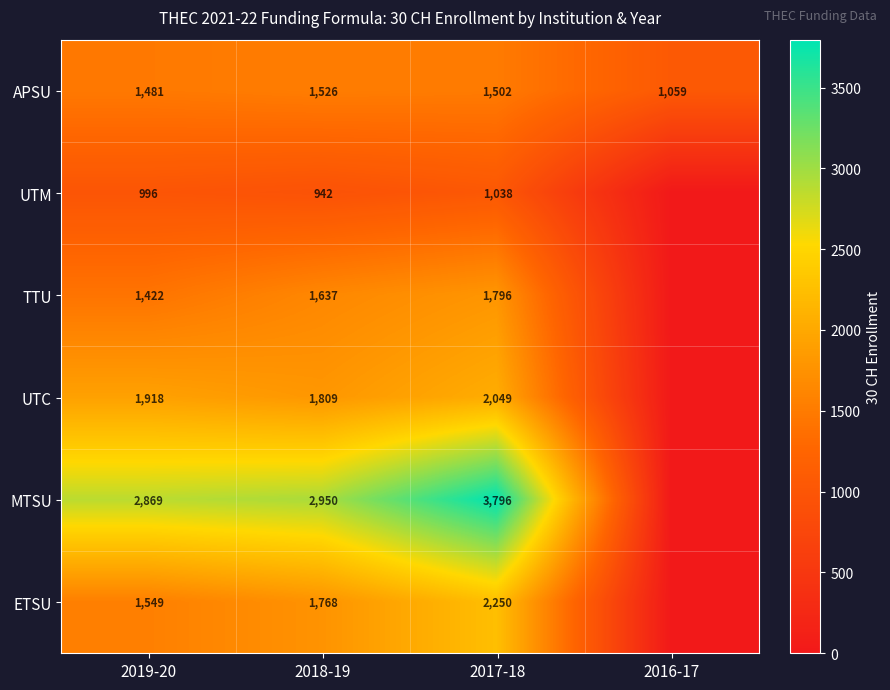

Between 2017-18 and 2019-20, which is larger?

2017-18